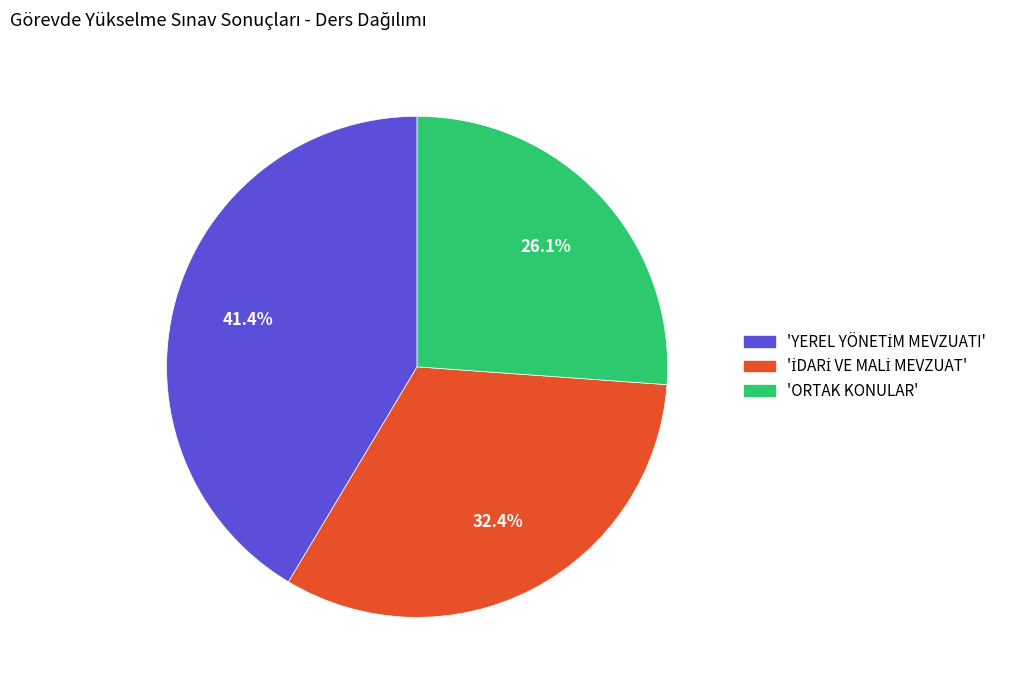

Does any single category account for the majority?

No